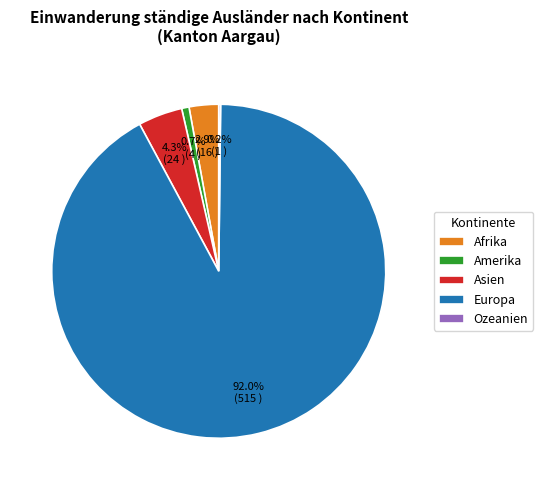

Which slice represents more than half of the pie?

Europa